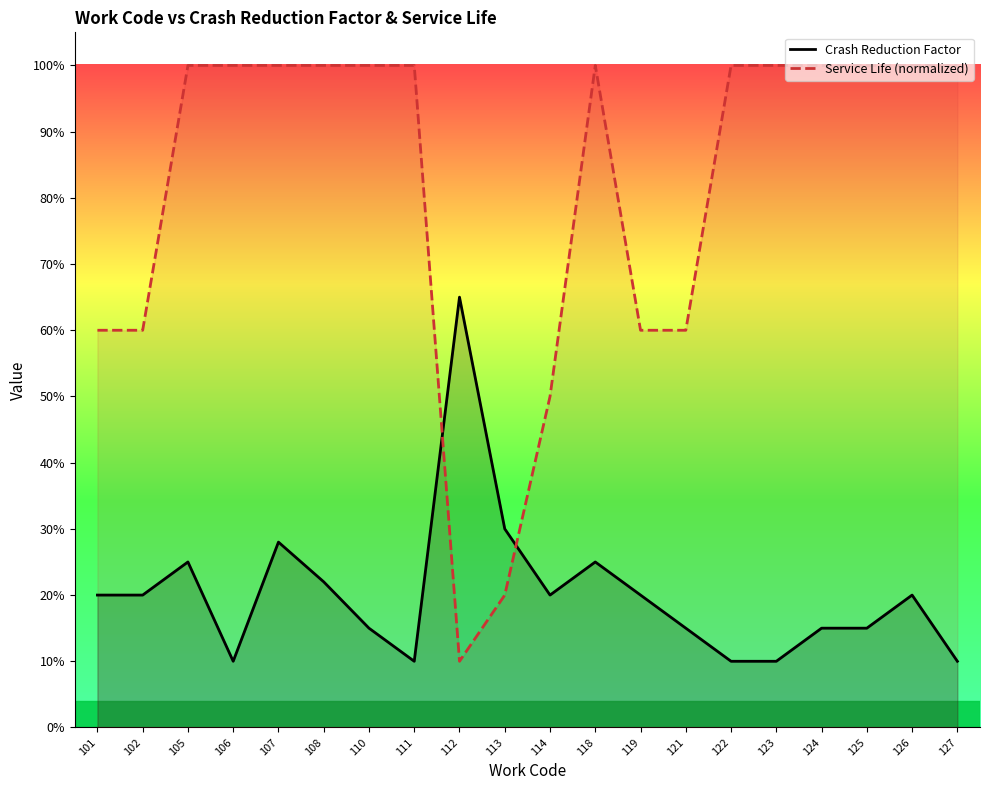

Which category has the highest value across all series?

105